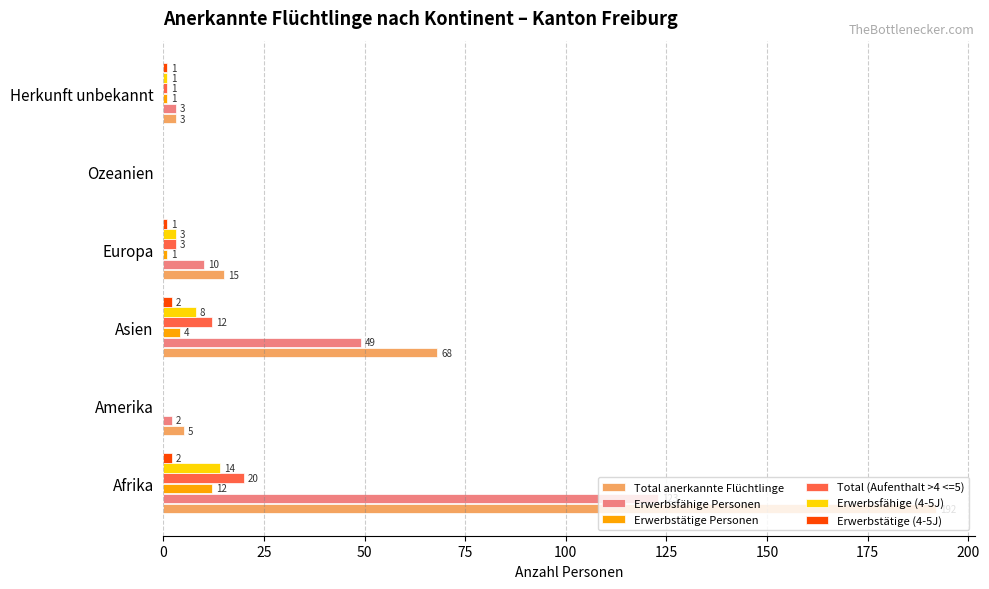

How many categories are shown in the chart?

6